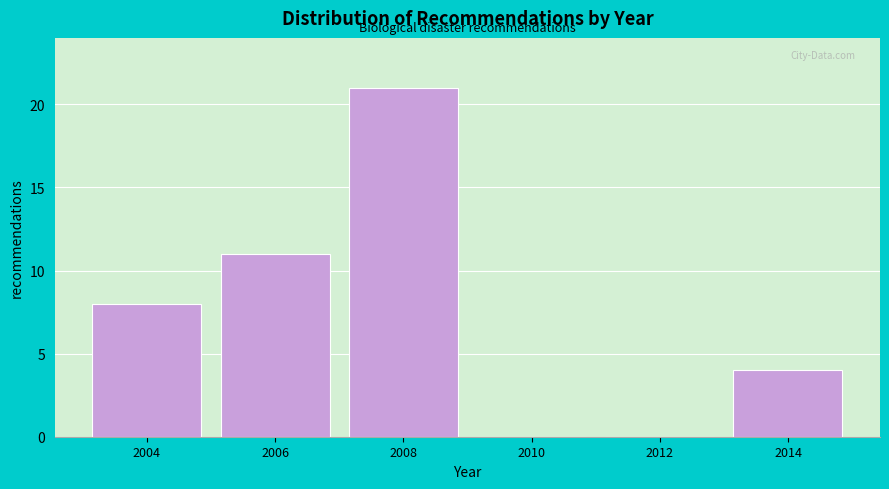

Reading left to right, what are all the values shown in this chart?

2004=8	2006=11	2008=21	2010=0	2012=0	2014=4